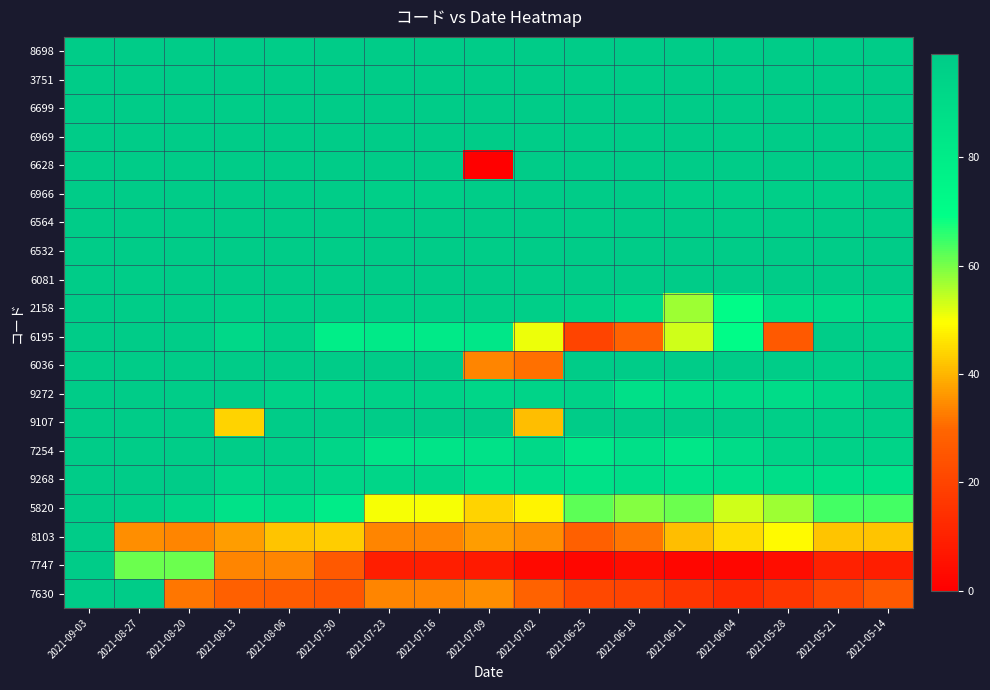

Reading right to left, list all the values displayed in this chart.

8698: 2021-05-14=99	2021-05-21=99	2021-05-28=99	2021-06-04=99	2021-06-11=99	2021-06-18=99	2021-06-25=99	2021-07-02=99	2021-07-09=99	2021-07-16=99	2021-07-23=99	2021-07-30=99	2021-08-06=98	2021-08-13=99	2021-08-20=99	2021-08-27=99	2021-09-03=99
3751: 2021-05-14=99	2021-05-21=99	2021-05-28=99	2021-06-04=99	2021-06-11=99	2021-06-18=98	2021-06-25=98	2021-07-02=99	2021-07-09=99	2021-07-16=99	2021-07-23=99	2021-07-30=99	2021-08-06=99	2021-08-13=99	2021-08-20=99	2021-08-27=99	2021-09-03=99
6699: 2021-05-14=99	2021-05-21=99	2021-05-28=99	2021-06-04=99	2021-06-11=99	2021-06-18=99	2021-06-25=99	2021-07-02=99	2021-07-09=99	2021-07-16=99	2021-07-23=99	2021-07-30=99	2021-08-06=99	2021-08-13=98	2021-08-20=99	2021-08-27=99	2021-09-03=99
6969: 2021-05-14=99	2021-05-21=99	2021-05-28=99	2021-06-04=98	2021-06-11=99	2021-06-18=98	2021-06-25=98	2021-07-02=98	2021-07-09=99	2021-07-16=99	2021-07-23=99	2021-07-30=99	2021-08-06=99	2021-08-13=99	2021-08-20=99	2021-08-27=99	2021-09-03=99
6628: 2021-05-14=99	2021-05-21=99	2021-05-28=99	2021-06-04=99	2021-06-11=99	2021-06-18=99	2021-06-25=99	2021-07-02=99	2021-07-09=0	2021-07-16=99	2021-07-23=99	2021-07-30=99	2021-08-06=99	2021-08-13=99	2021-08-20=99	2021-08-27=99	2021-09-03=99
6966: 2021-05-14=98	2021-05-21=97	2021-05-28=97	2021-06-04=97	2021-06-11=97	2021-06-18=99	2021-06-25=99	2021-07-02=99	2021-07-09=98	2021-07-16=97	2021-07-23=97	2021-07-30=98	2021-08-06=99	2021-08-13=99	2021-08-20=99	2021-08-27=99	2021-09-03=99
6564: 2021-05-14=98	2021-05-21=99	2021-05-28=98	2021-06-04=98	2021-06-11=99	2021-06-18=99	2021-06-25=98	2021-07-02=99	2021-07-09=99	2021-07-16=99	2021-07-23=99	2021-07-30=99	2021-08-06=99	2021-08-13=99	2021-08-20=99	2021-08-27=99	2021-09-03=99
6532: 2021-05-14=99	2021-05-21=99	2021-05-28=99	2021-06-04=99	2021-06-11=99	2021-06-18=99	2021-06-25=99	2021-07-02=99	2021-07-09=98	2021-07-16=99	2021-07-23=99	2021-07-30=98	2021-08-06=99	2021-08-13=99	2021-08-20=99	2021-08-27=99	2021-09-03=99
6081: 2021-05-14=99	2021-05-21=99	2021-05-28=99	2021-06-04=99	2021-06-11=99	2021-06-18=99	2021-06-25=99	2021-07-02=98	2021-07-09=99	2021-07-16=99	2021-07-23=99	2021-07-30=98	2021-08-06=99	2021-08-13=99	2021-08-20=99	2021-08-27=98	2021-09-03=99
2158: 2021-05-14=92	2021-05-21=89	2021-05-28=88	2021-06-04=71	2021-06-11=57	2021-06-18=91	2021-06-25=95	2021-07-02=97	2021-07-09=97	2021-07-16=96	2021-07-23=96	2021-07-30=97	2021-08-06=97	2021-08-13=96	2021-08-20=98	2021-08-27=98	2021-09-03=99
6195: 2021-05-14=96	2021-05-21=98	2021-05-28=26	2021-06-04=71	2021-06-11=53	2021-06-18=29	2021-06-25=20	2021-07-02=51	2021-07-09=83	2021-07-16=81	2021-07-23=81	2021-07-30=79	2021-08-06=96	2021-08-13=92	2021-08-20=98	2021-08-27=99	2021-09-03=99
6036: 2021-05-14=98	2021-05-21=97	2021-05-28=98	2021-06-04=99	2021-06-11=99	2021-06-18=99	2021-06-25=99	2021-07-02=31	2021-07-09=34	2021-07-16=99	2021-07-23=99	2021-07-30=99	2021-08-06=99	2021-08-13=99	2021-08-20=99	2021-08-27=99	2021-09-03=99
9272: 2021-05-14=98	2021-05-21=93	2021-05-28=89	2021-06-04=90	2021-06-11=89	2021-06-18=87	2021-06-25=95	2021-07-02=94	2021-07-09=93	2021-07-16=95	2021-07-23=95	2021-07-30=94	2021-08-06=95	2021-08-13=98	2021-08-20=98	2021-08-27=99	2021-09-03=99
9107: 2021-05-14=97	2021-05-21=97	2021-05-28=97	2021-06-04=98	2021-06-11=98	2021-06-18=98	2021-06-25=99	2021-07-02=41	2021-07-09=99	2021-07-16=99	2021-07-23=99	2021-07-30=98	2021-08-06=99	2021-08-13=44	2021-08-20=99	2021-08-27=99	2021-09-03=99
7254: 2021-05-14=94	2021-05-21=95	2021-05-28=94	2021-06-04=89	2021-06-11=83	2021-06-18=87	2021-06-25=83	2021-07-02=91	2021-07-09=86	2021-07-16=85	2021-07-23=85	2021-07-30=93	2021-08-06=97	2021-08-13=98	2021-08-20=98	2021-08-27=98	2021-09-03=99
9268: 2021-05-14=86	2021-05-21=87	2021-05-28=88	2021-06-04=87	2021-06-11=86	2021-06-18=88	2021-06-25=86	2021-07-02=88	2021-07-09=87	2021-07-16=93	2021-07-23=93	2021-07-30=93	2021-08-06=95	2021-08-13=93	2021-08-20=99	2021-08-27=99	2021-09-03=99
5820: 2021-05-14=64	2021-05-21=64	2021-05-28=57	2021-06-04=53	2021-06-11=61	2021-06-18=59	2021-06-25=62	2021-07-02=48	2021-07-09=44	2021-07-16=50	2021-07-23=50	2021-07-30=80	2021-08-06=88	2021-08-13=86	2021-08-20=93	2021-08-27=97	2021-09-03=99
8103: 2021-05-14=42	2021-05-21=42	2021-05-28=49	2021-06-04=45	2021-06-11=41	2021-06-18=32	2021-06-25=28	2021-07-02=35	2021-07-09=37	2021-07-16=34	2021-07-23=34	2021-07-30=43	2021-08-06=42	2021-08-13=37	2021-08-20=34	2021-08-27=35	2021-09-03=99
7747: 2021-05-14=9	2021-05-21=10	2021-05-28=4	2021-06-04=2	2021-06-11=2	2021-06-18=4	2021-06-25=2	2021-07-02=3	2021-07-09=8	2021-07-16=9	2021-07-23=9	2021-07-30=26	2021-08-06=34	2021-08-13=34	2021-08-20=61	2021-08-27=61	2021-09-03=99
7630: 2021-05-14=26	2021-05-21=21	2021-05-28=16	2021-06-04=13	2021-06-11=16	2021-06-18=20	2021-06-25=21	2021-07-02=29	2021-07-09=35	2021-07-16=34	2021-07-23=34	2021-07-30=25	2021-08-06=27	2021-08-13=28	2021-08-20=32	2021-08-27=99	2021-09-03=99